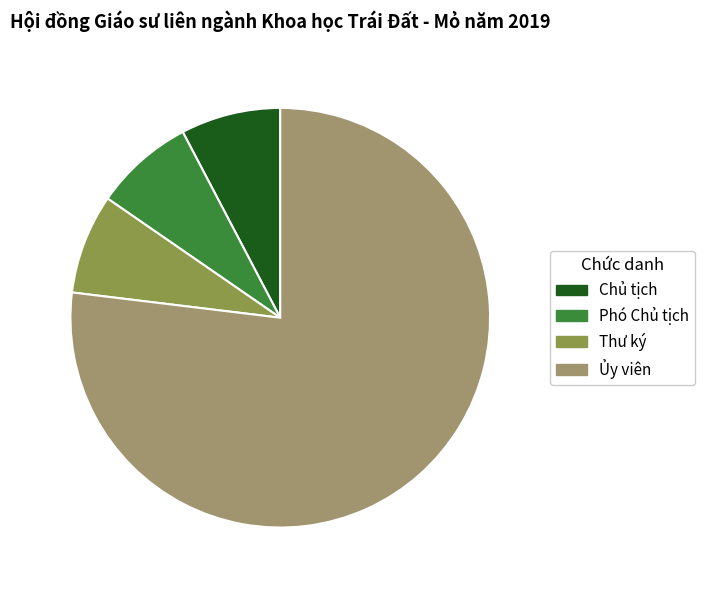

Is it true that Phó Chủ tịch is 8% of the pie?

True